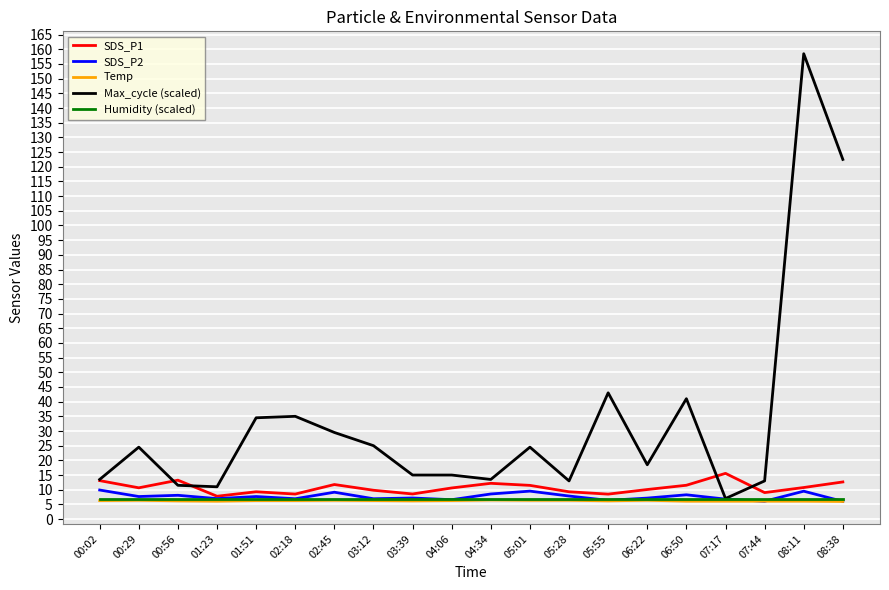

Which series has the largest range (max minus min)?

Max_cycle (scaled)